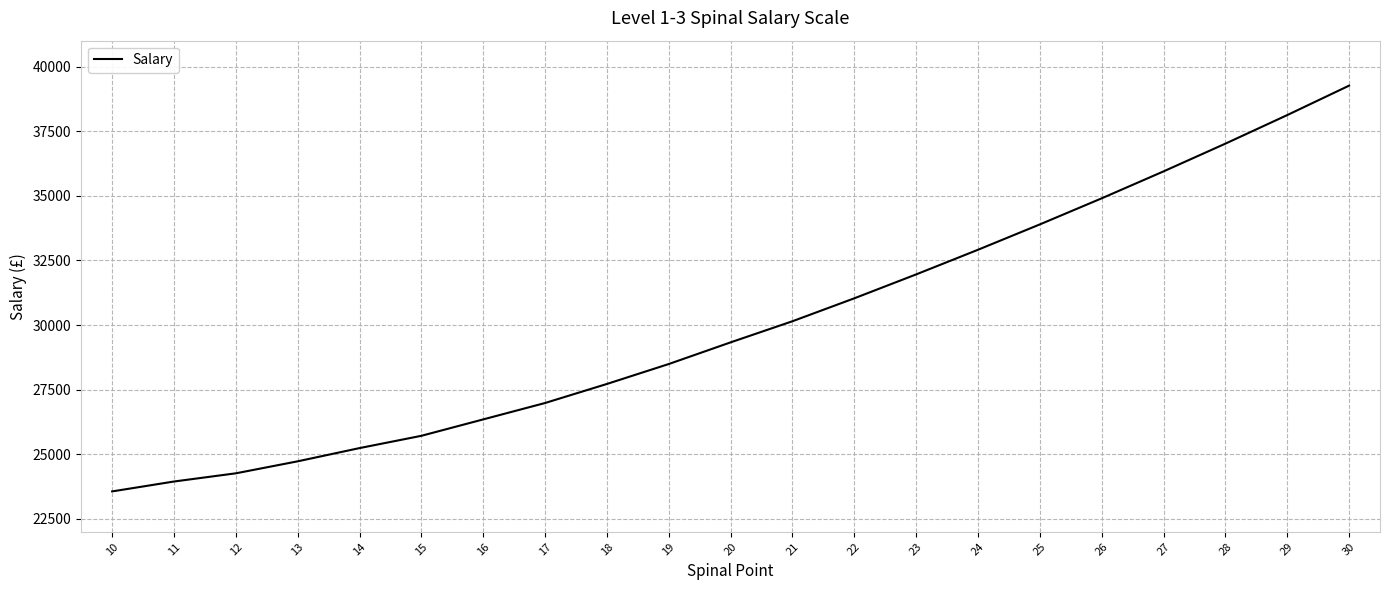

What is the minimum value shown in the chart?

23563